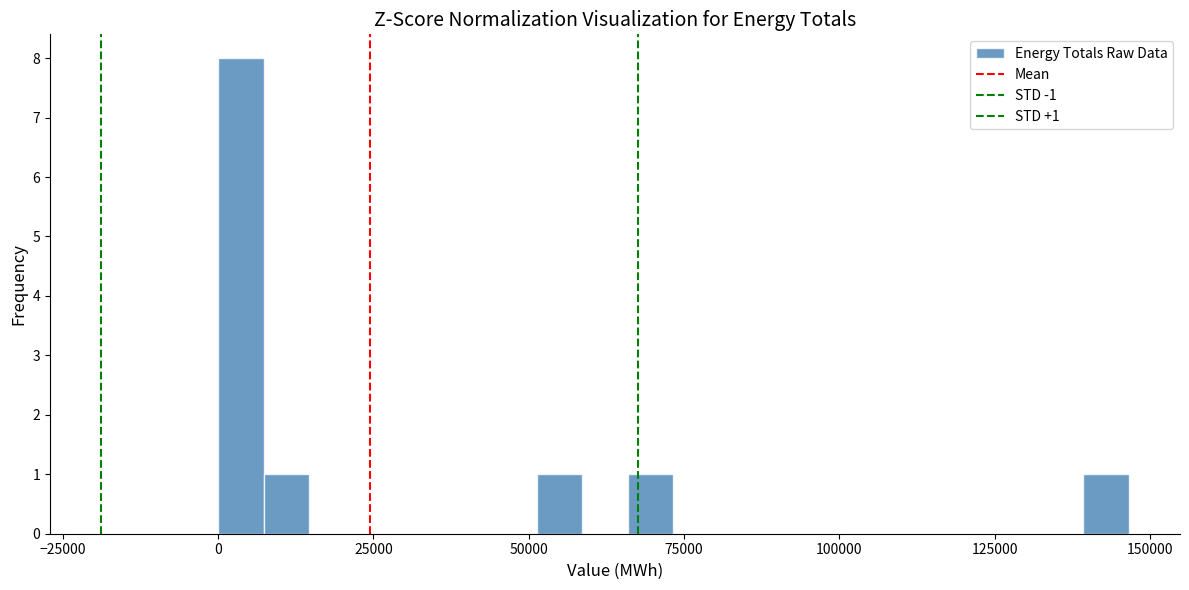

Read against the x-axis, roughly where is the centre of the tallest bar?

5000